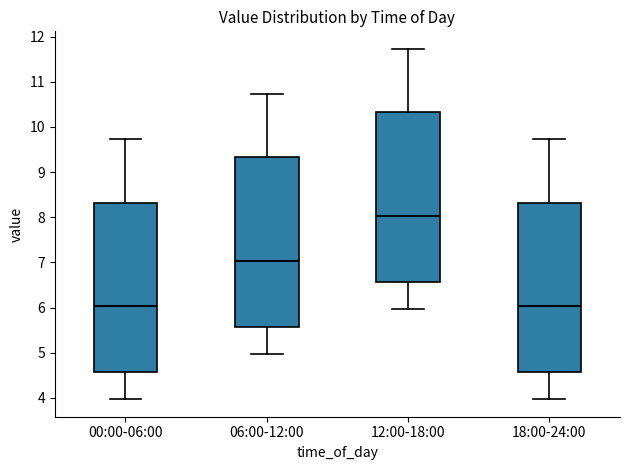

Reading left to right, transcribe this box plot: for each box, give where its median line is, the range the box spans, and where its two whiskers end, as read against the y-axis. The values are not printed on the chart, so give them approximately, as read against the axis.

00:00-06:00: median 6.0, box 4.6 to 8.3, whiskers 4.0 to 9.7
06:00-12:00: median 7.0, box 5.6 to 9.3, whiskers 5.0 to 10.7
12:00-18:00: median 8.0, box 6.6 to 10.3, whiskers 6.0 to 11.7
18:00-24:00: median 6.0, box 4.6 to 8.3, whiskers 4.0 to 9.7